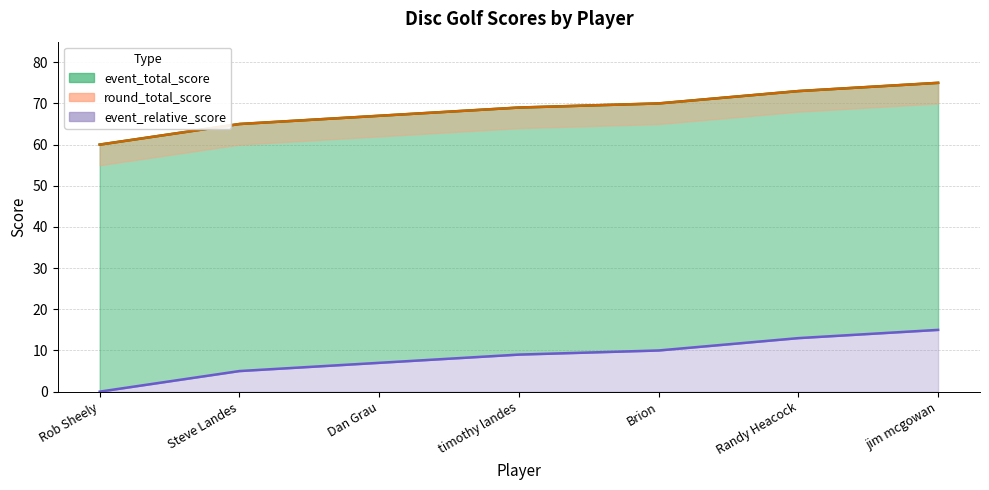

What position from the left is Randy Heacock?

6